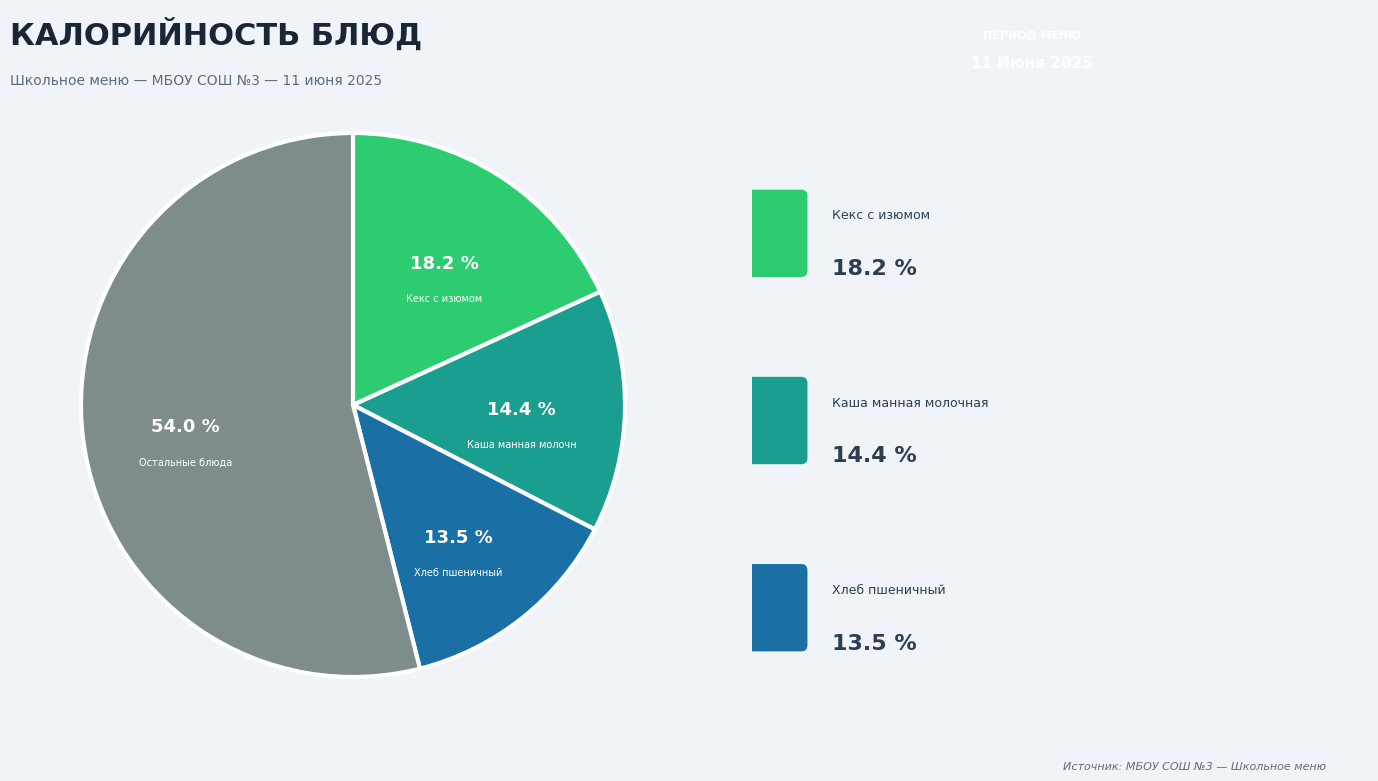

How many segments does this pie chart have?

4